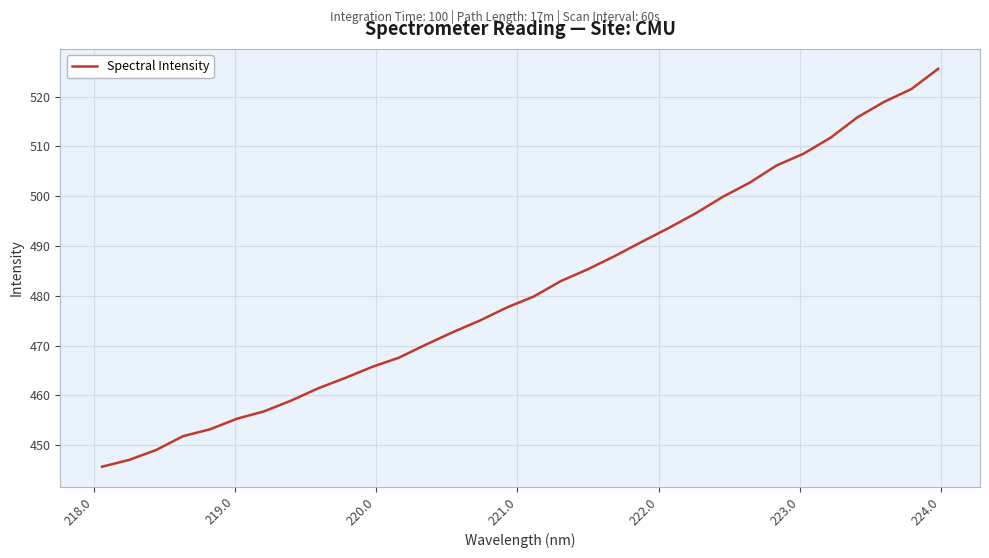

What is the maximum value shown in the chart?

525.6